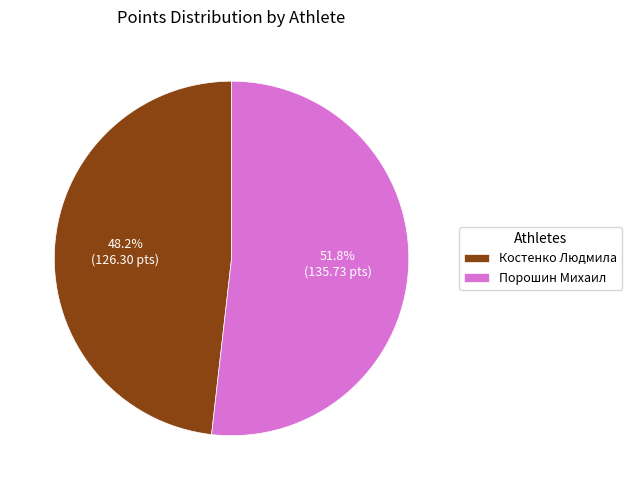

To the nearest percent, what is the combined percentage of Костенко Людмила and Порошин Михаил?

100%